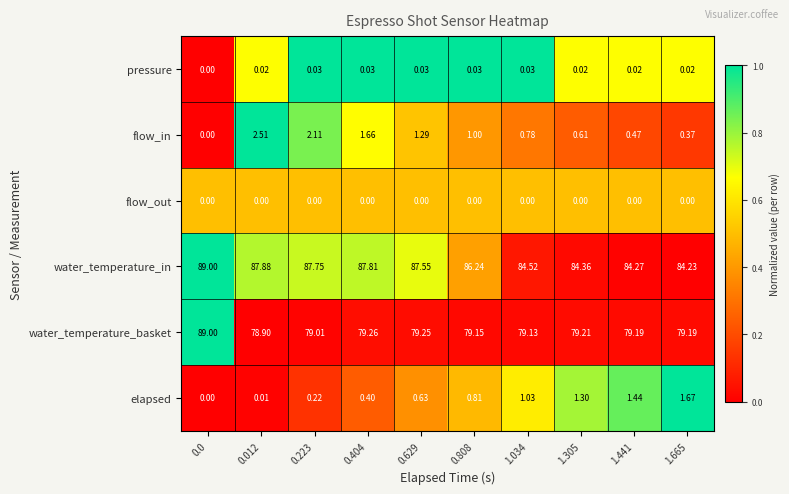

Which series has the largest total across all categories?

water_temperature_in